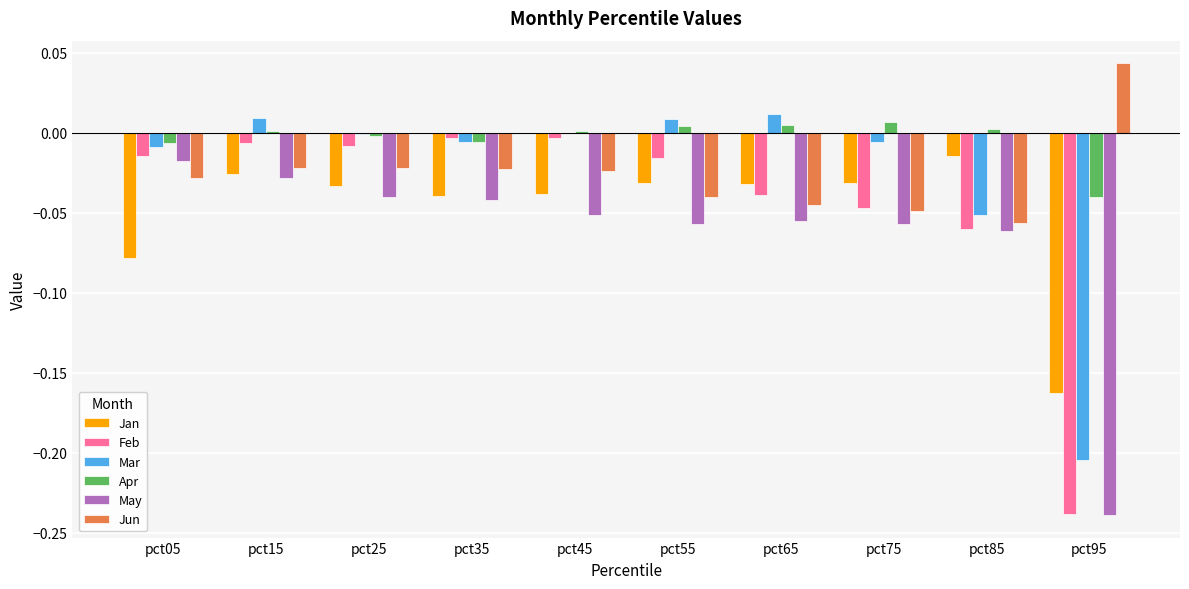

The Jun series shows -0.0 at pct75. True or false?

True